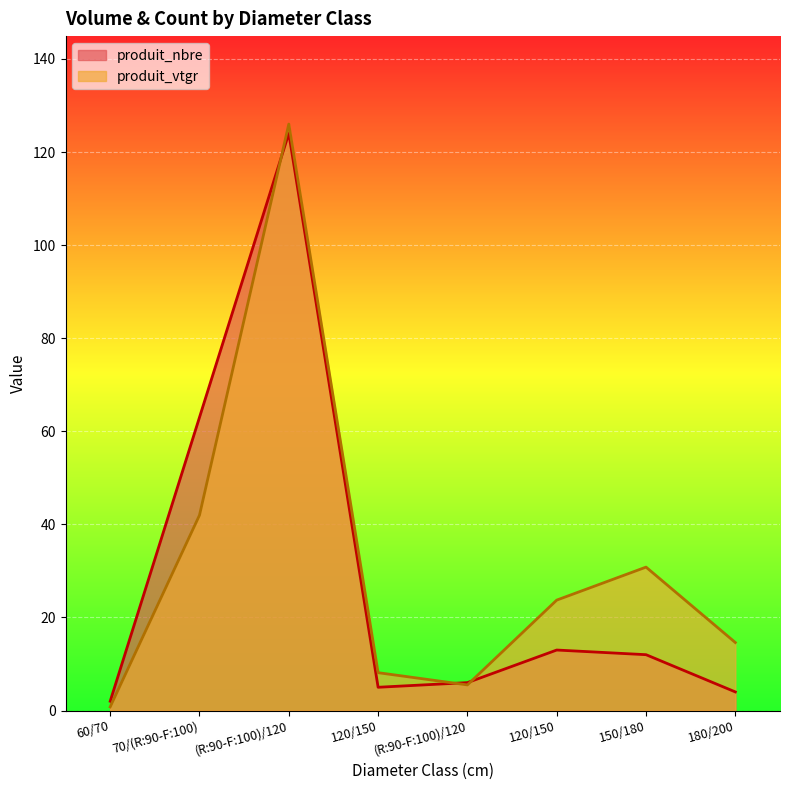

What is the sum of all produit_vtgr values?

251.6